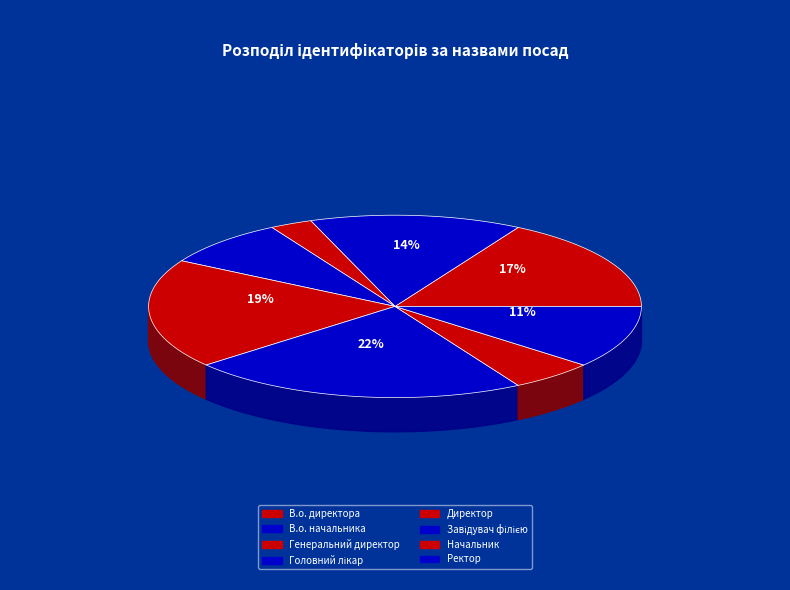

How many segments does this pie chart have?

8